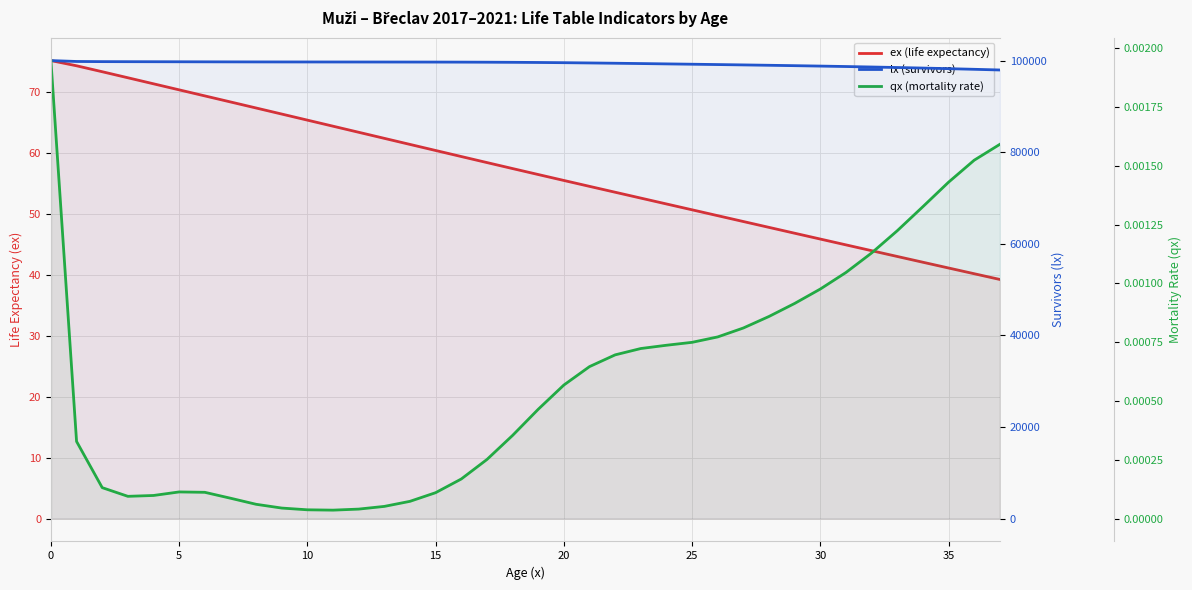

How many data points in ex (life expectancy) are less than 57?

19